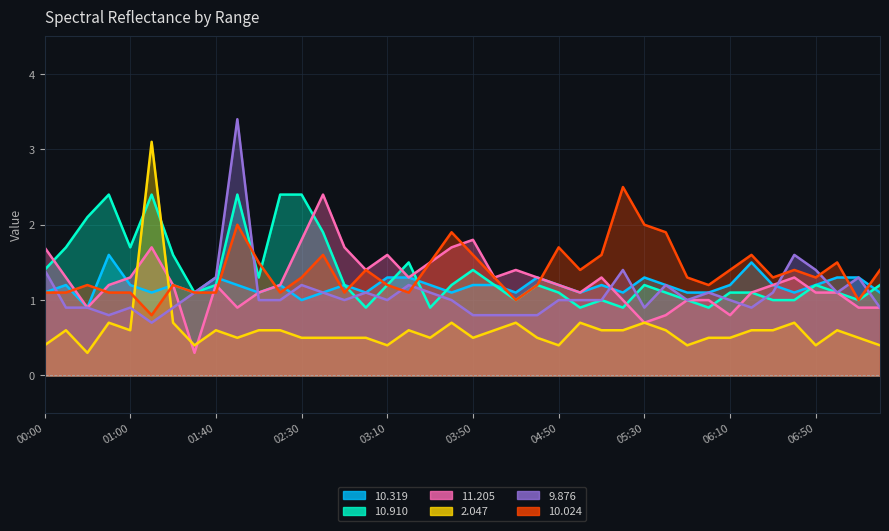

What is the label of the 33rd point from the right?

01:30